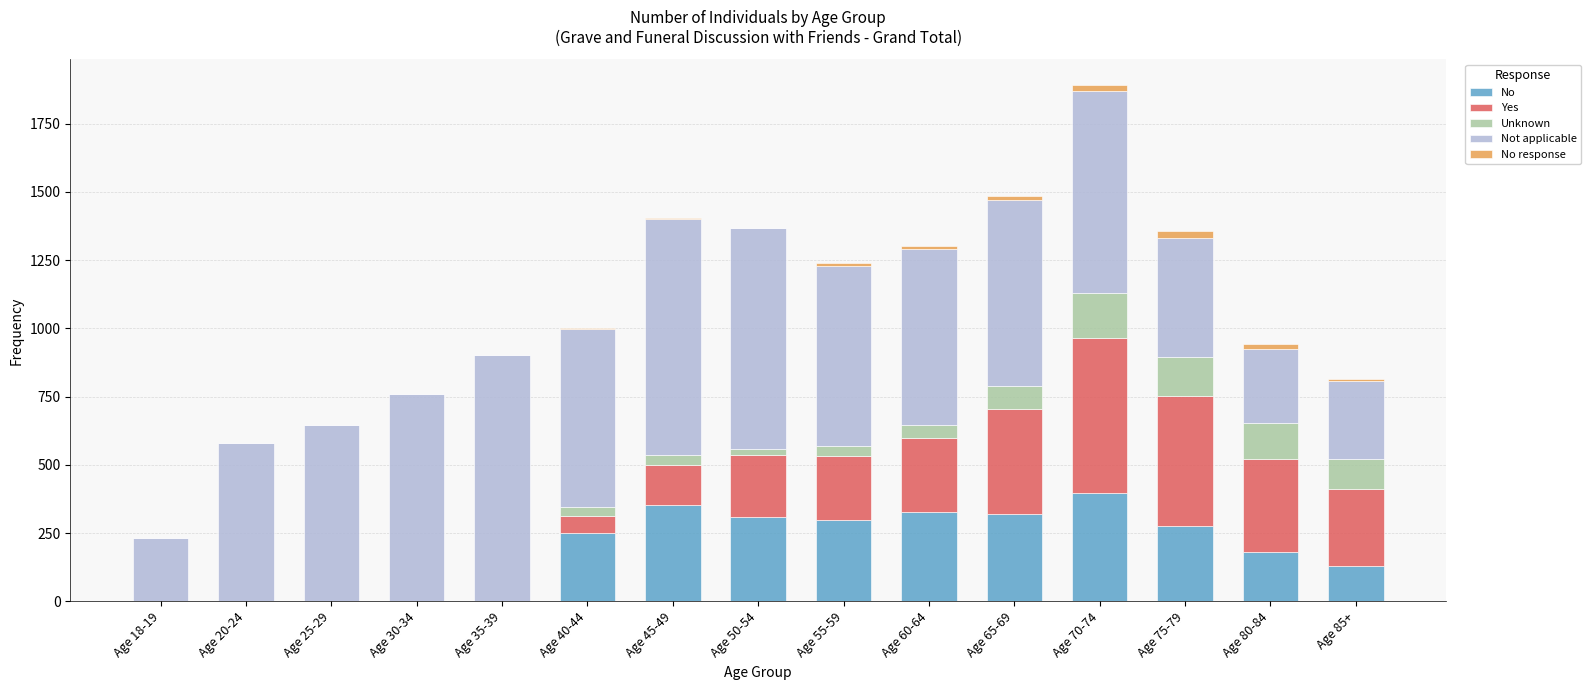

Is it true that No equals 138 at Age 55-59?

False